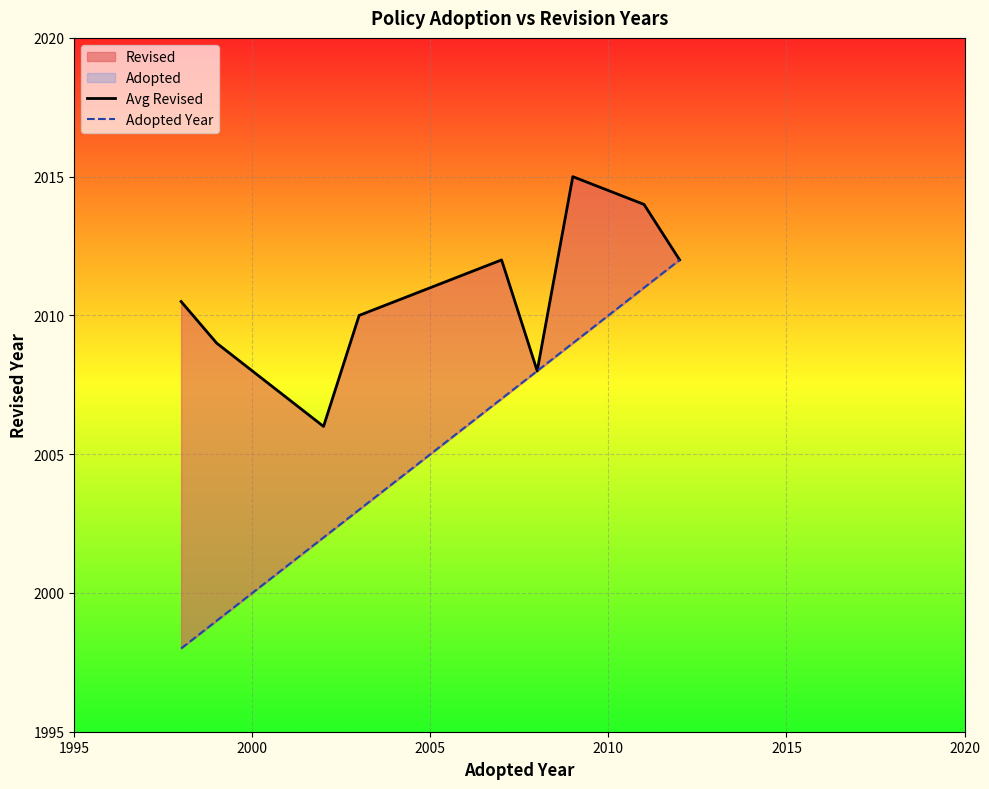

True or false: Adopted Year has more than 0 points higher than both neighbors.

False